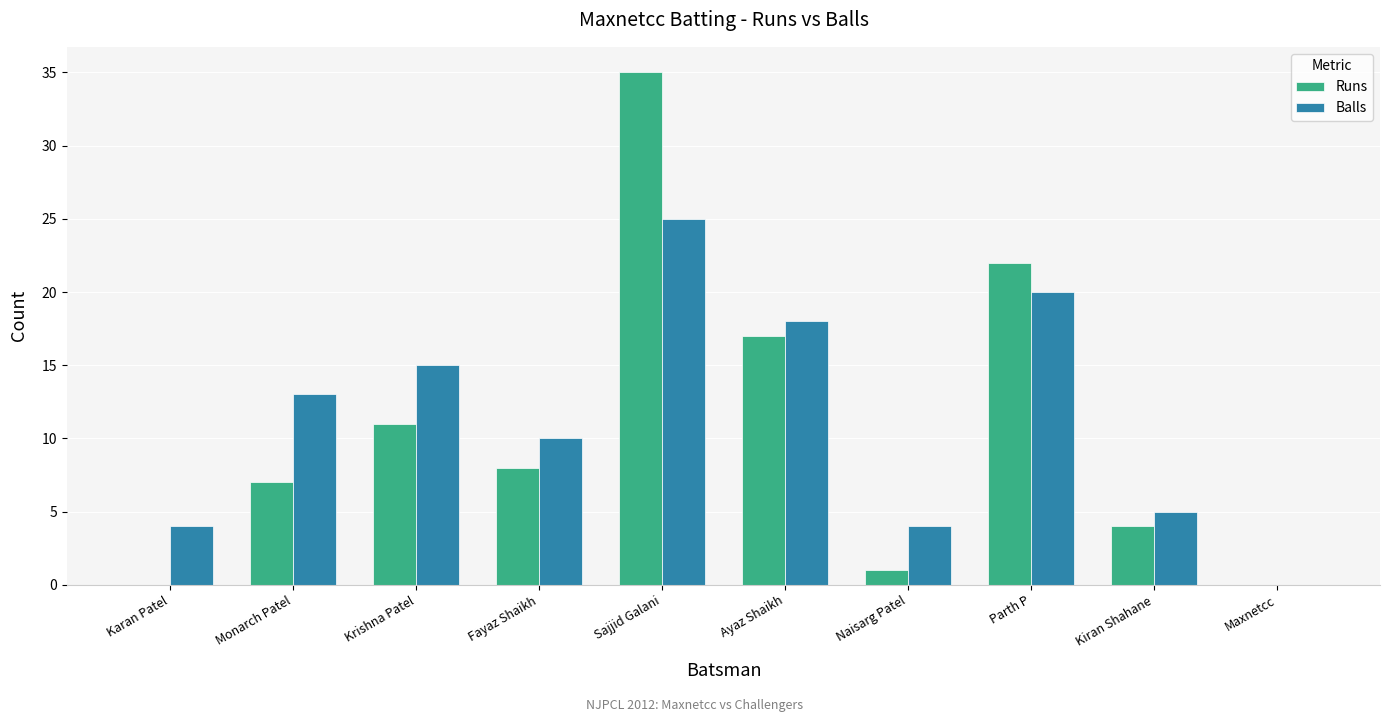

Read the Balls value at Krishna Patel, to the nearest 10.

20